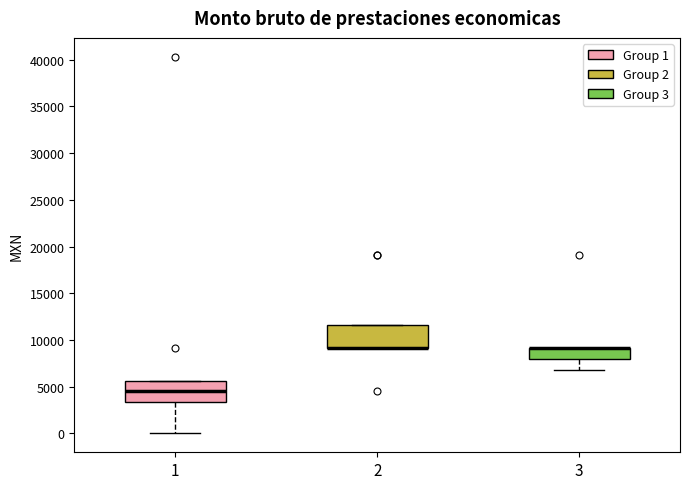

Reading left to right, read every box against the y-axis: the position of its median line, the range the box covers, and the ends of its whiskers. The values are not printed on the chart, so give them approximately, as read against the axis.

1: median 4500, box 3500 to 5500, whiskers 0 to 5500
2: median 9000 (drawn on the box's lower edge), box 9000 to 11500, whiskers 9000 to 11500
3: median 9000 (drawn on the box's upper edge), box 8000 to 9000, whiskers 7000 to 9000